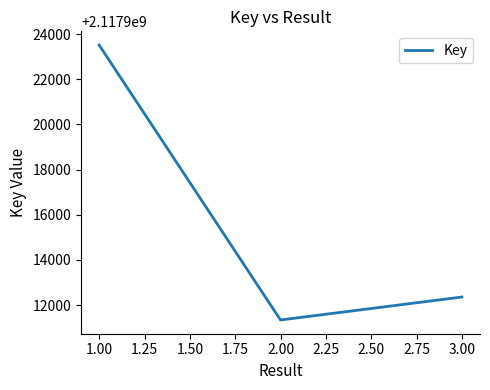

The value at 3.00 is 2117912361. True or false?

True